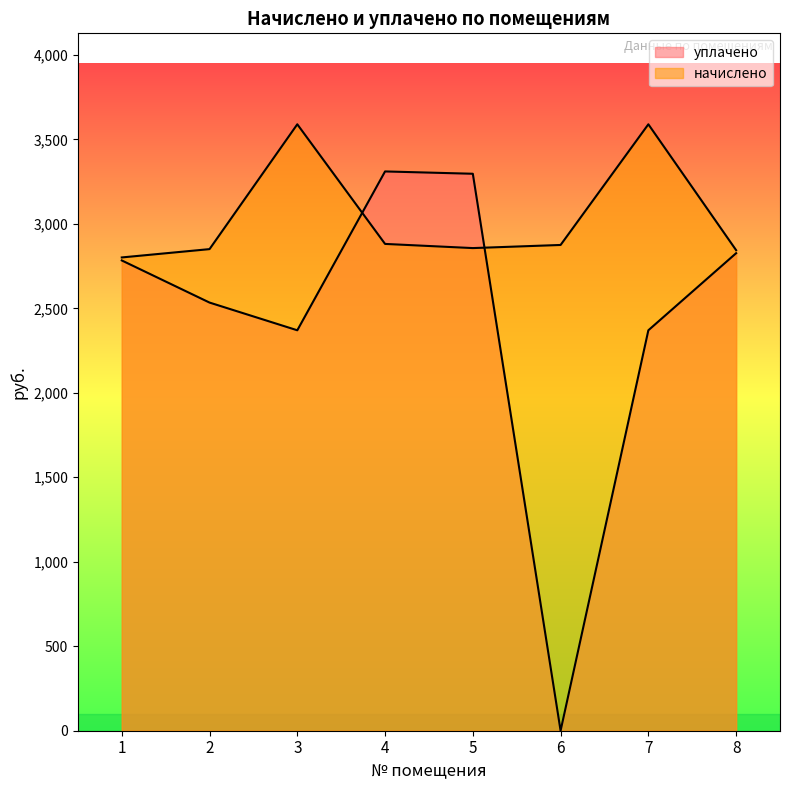

True or false: уплачено and начислено cross at least once.

True